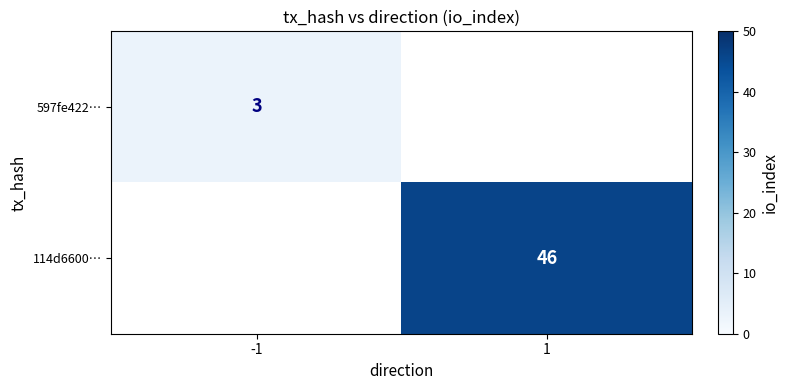

The 597fe422… series shows 3 at -1. True or false?

True